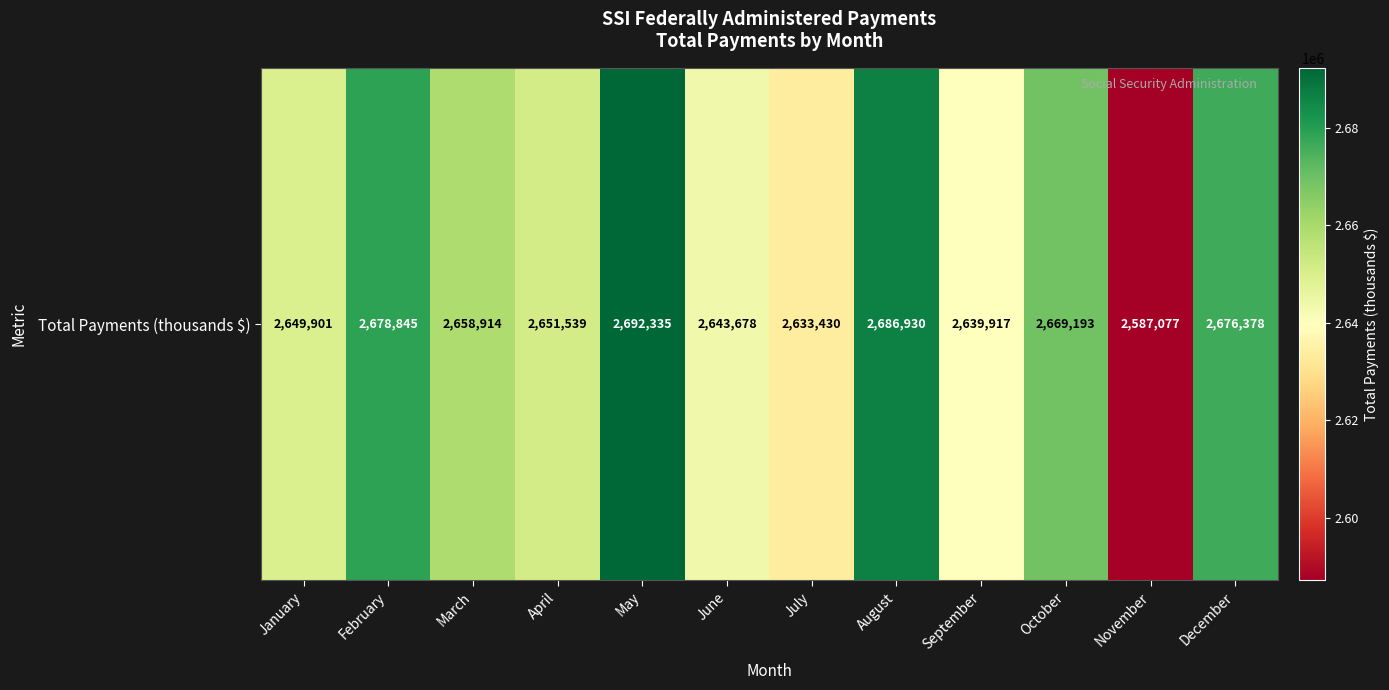

List the labels in order of value, largest first.

May, August, February, December, October, March, April, January, June, September, July, November